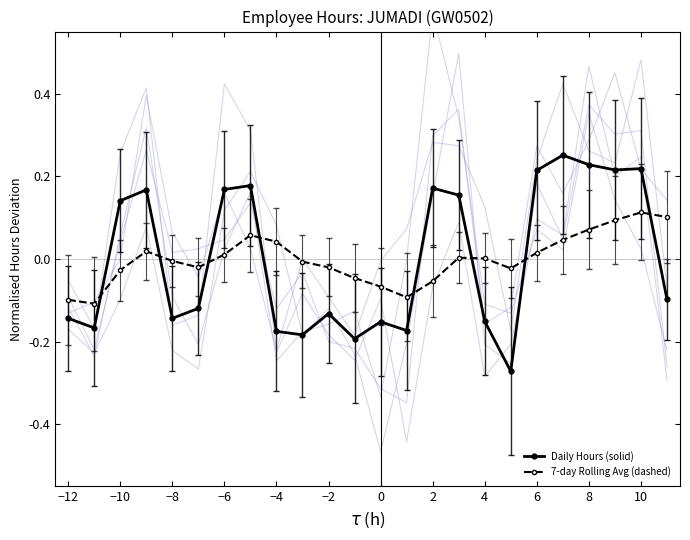

How many interior local peaks does the 7-day Rolling Avg (dashed) series have?

4